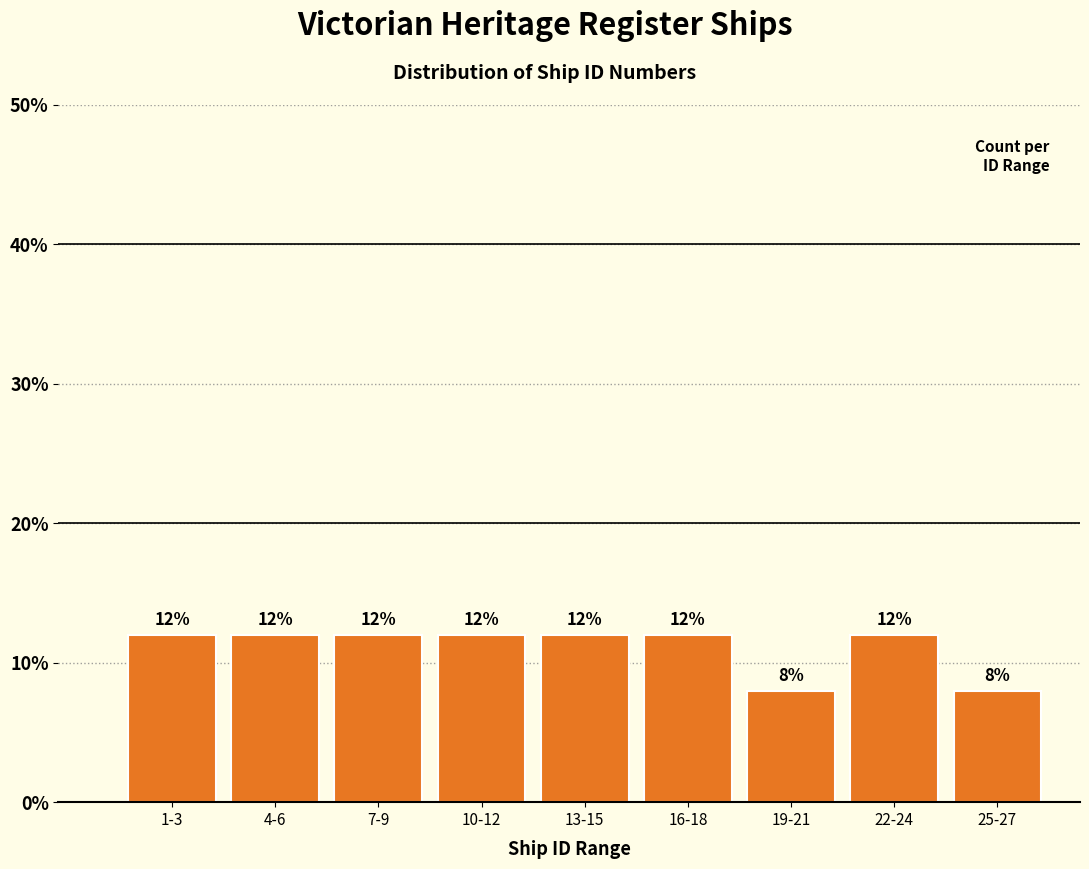

Reading left to right, extract all data points from this chart.

1-3=12	4-6=12	7-9=12	10-12=12	13-15=12	16-18=12	19-21=8	22-24=12	25-27=8